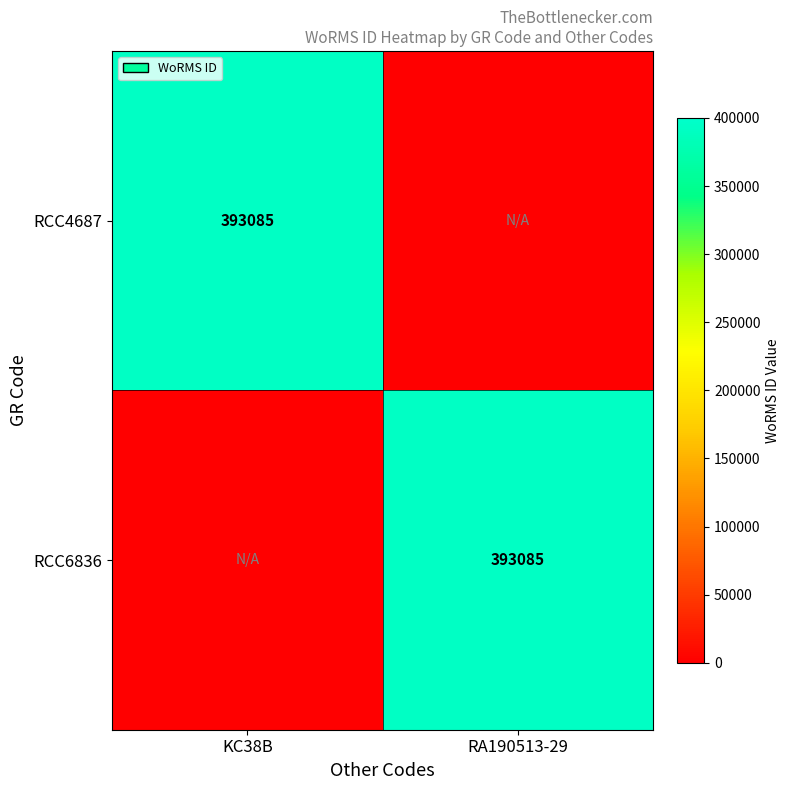

Is it true that RCC6836 equals 600824 at RA190513-29?

False